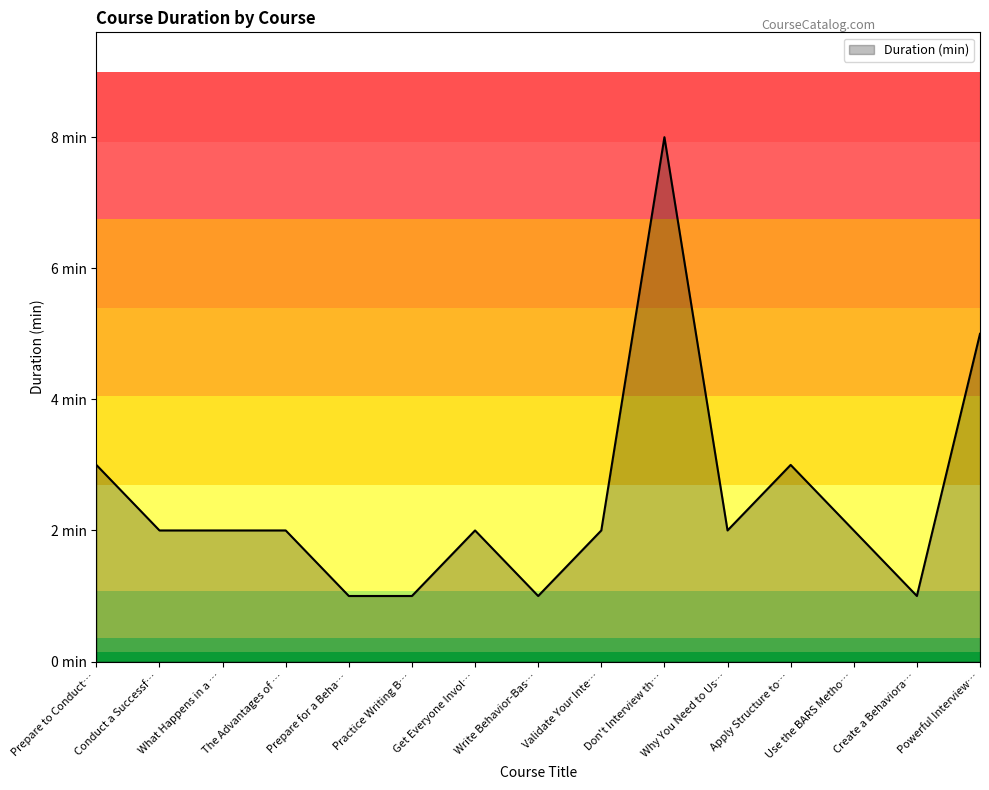

What is the ratio of the value at Practice Writing B… to the value at Apply Structure to…?

0.3